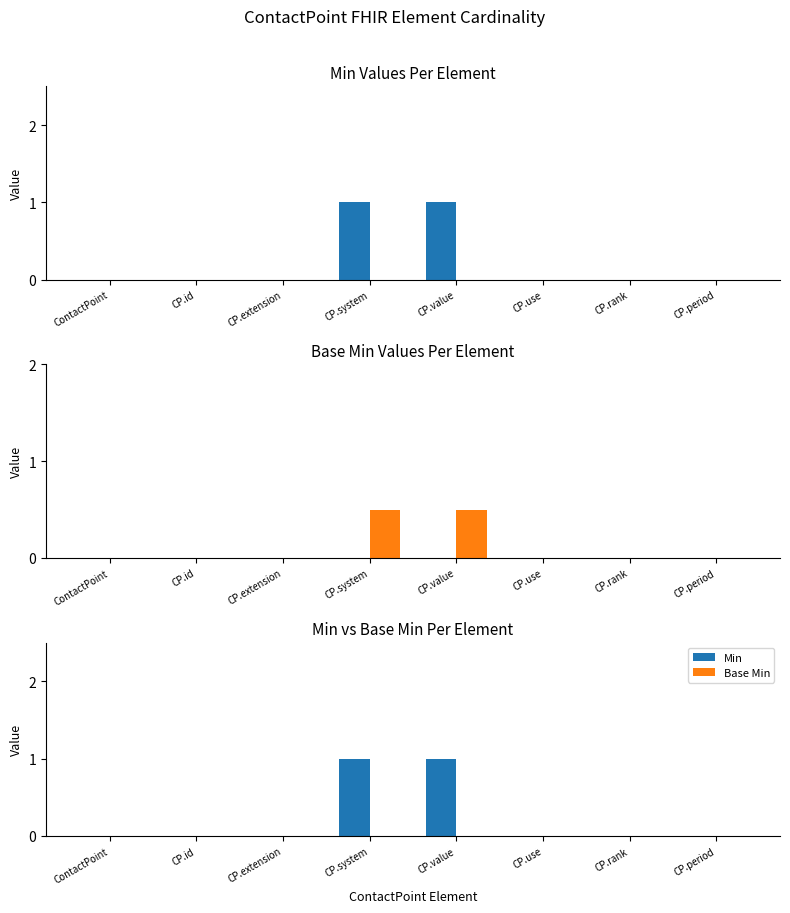

What are all the series names shown in the legend?

Min, Base Min